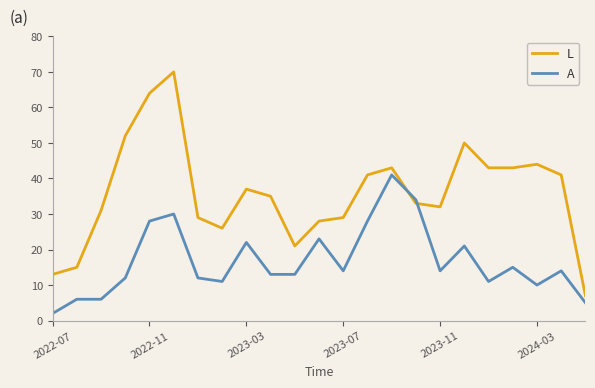

Which series has the largest range (max minus min)?

L